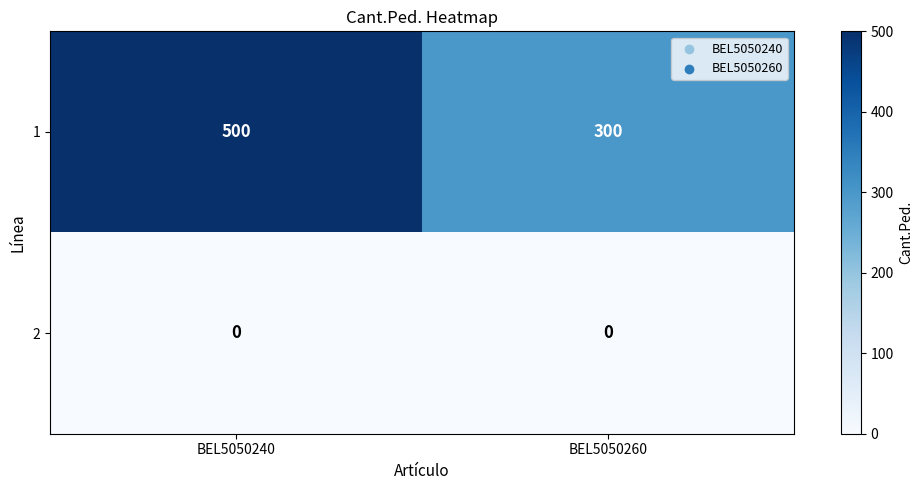

Which series has the widest spread of values?

1